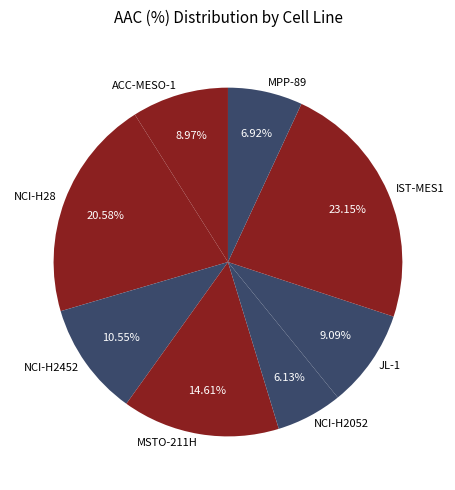

Between MSTO-211H and IST-MES1, which is larger?

IST-MES1